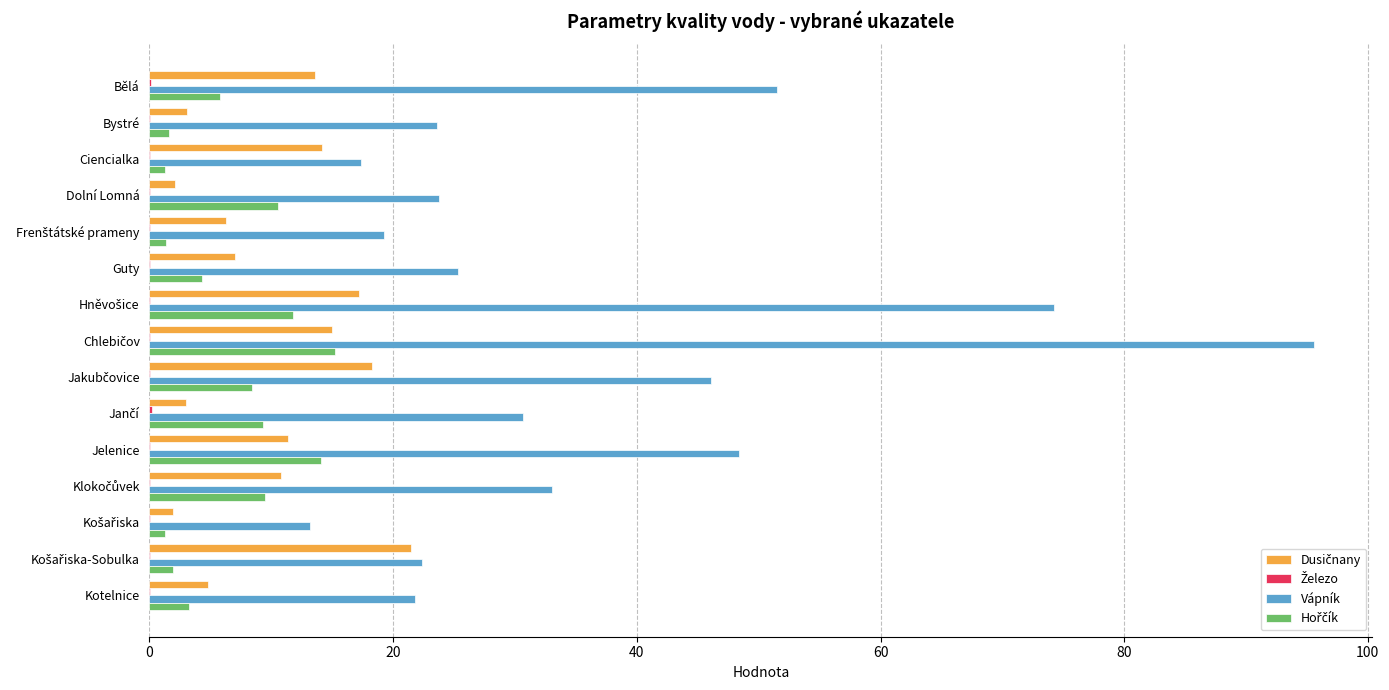

The Vápník series shows 48.4 at Jelenice. True or false?

True